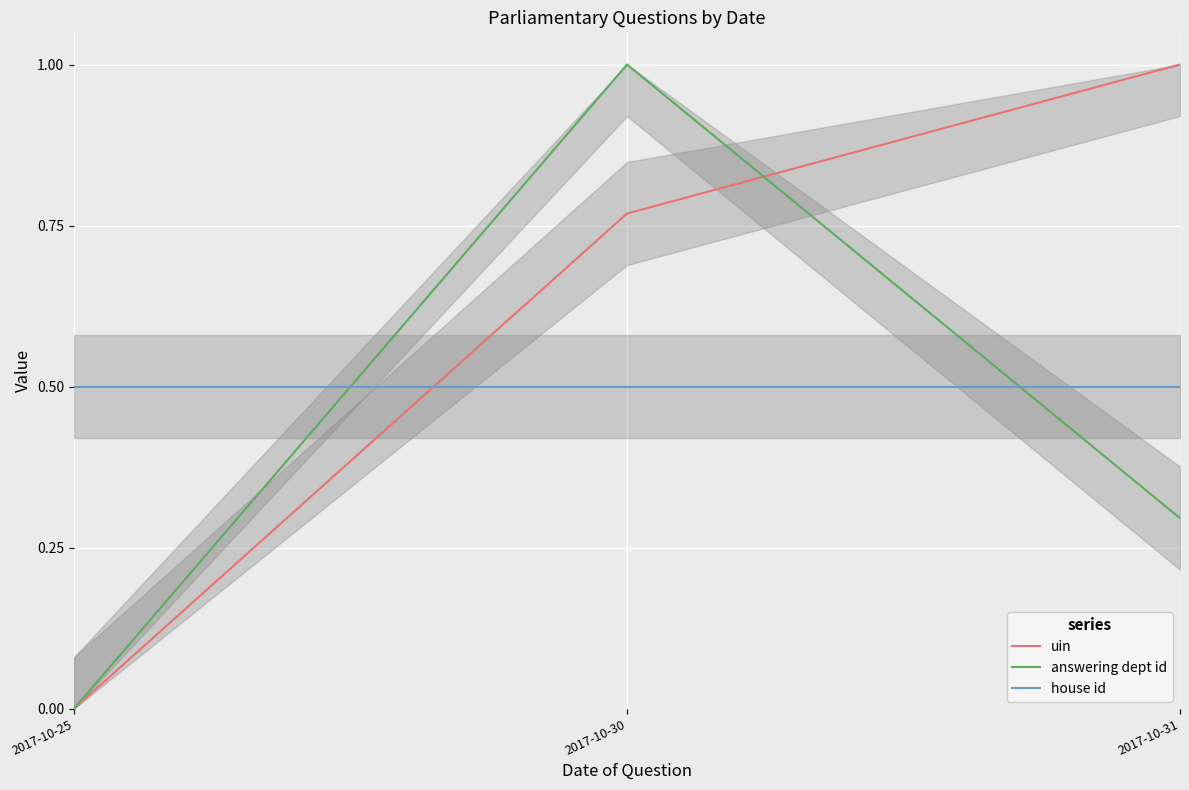

Reading right to left, list all the values displayed in this chart.

uin: 1.0	0.8	0.0
answering dept id: 0.3	1.0	0.0
house id: 0.5	0.5	0.5